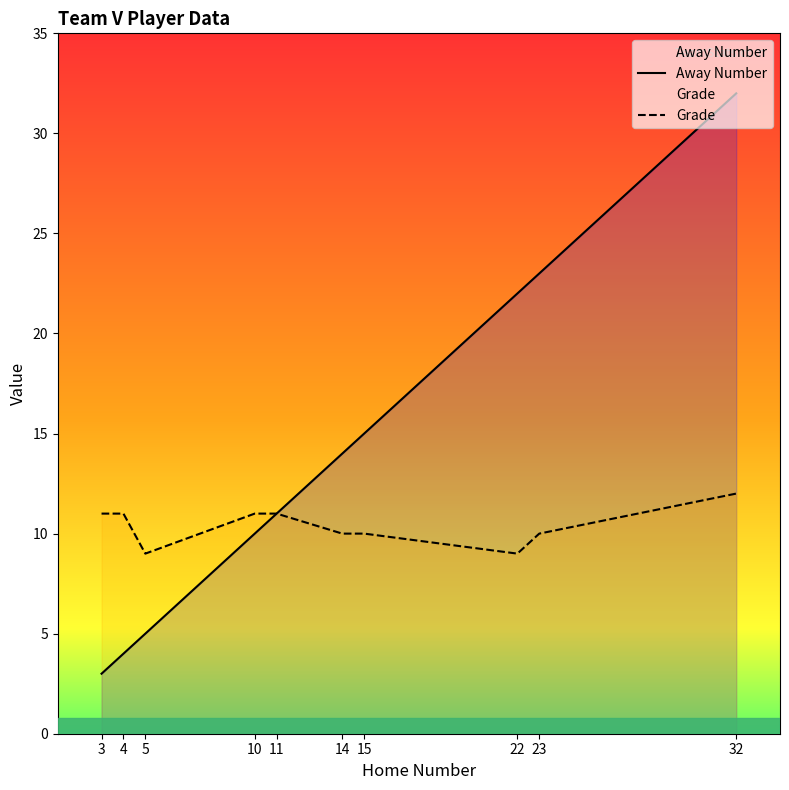

True or false: Grade has more than 2 points higher than both neighbors.

False